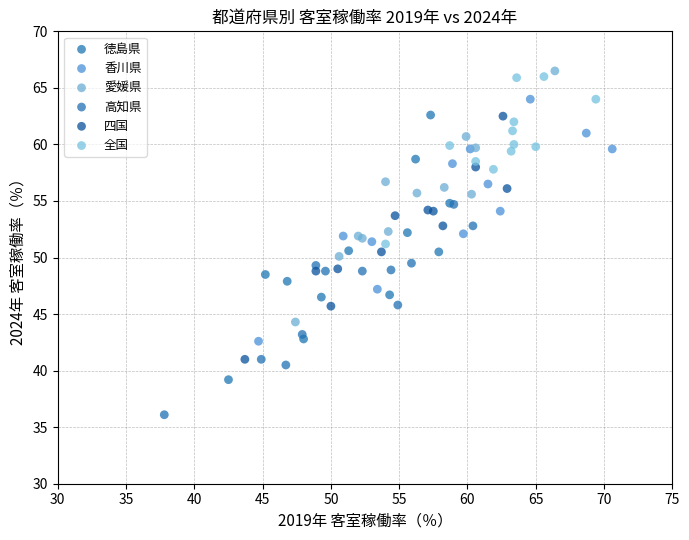

Which series has the largest Y range (max minus min)?

徳島県